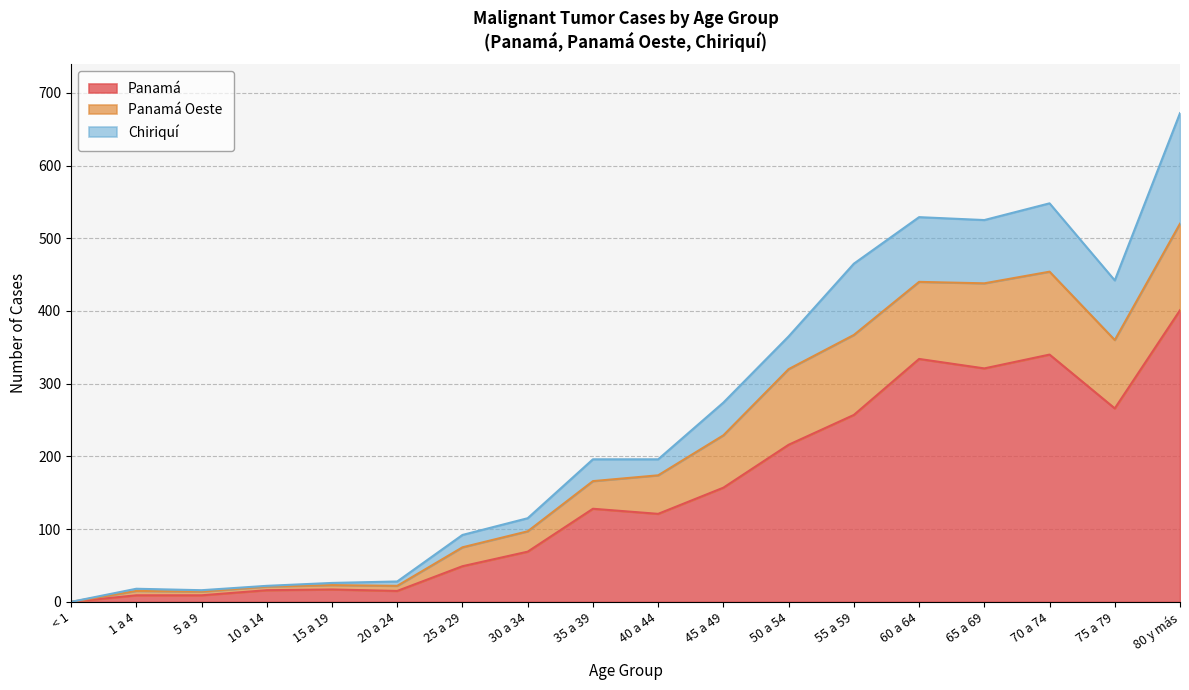

What is the label of the 18th point from the left?

80 y más